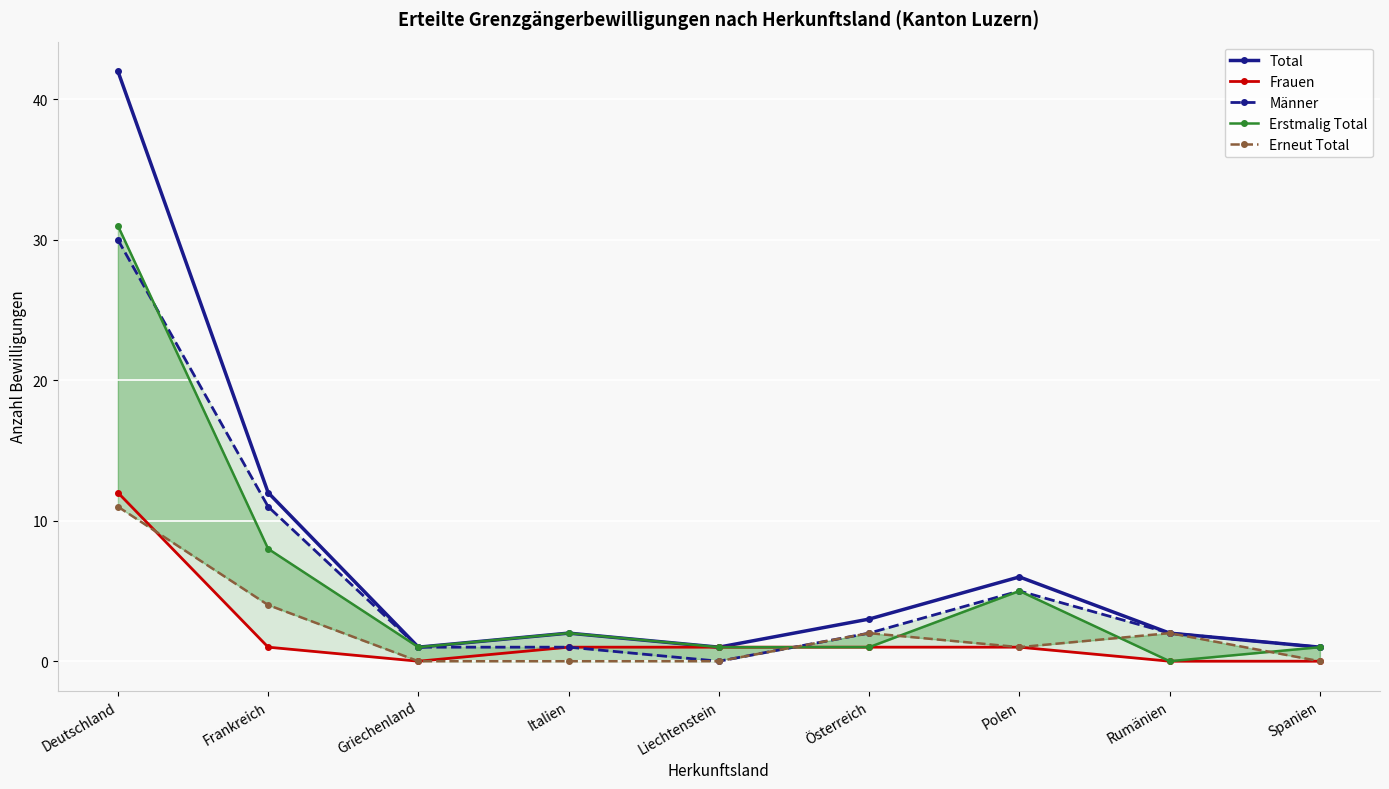

Is the value of Total at Spanien greater than the value of Erstmalig Total at Griechenland?

No